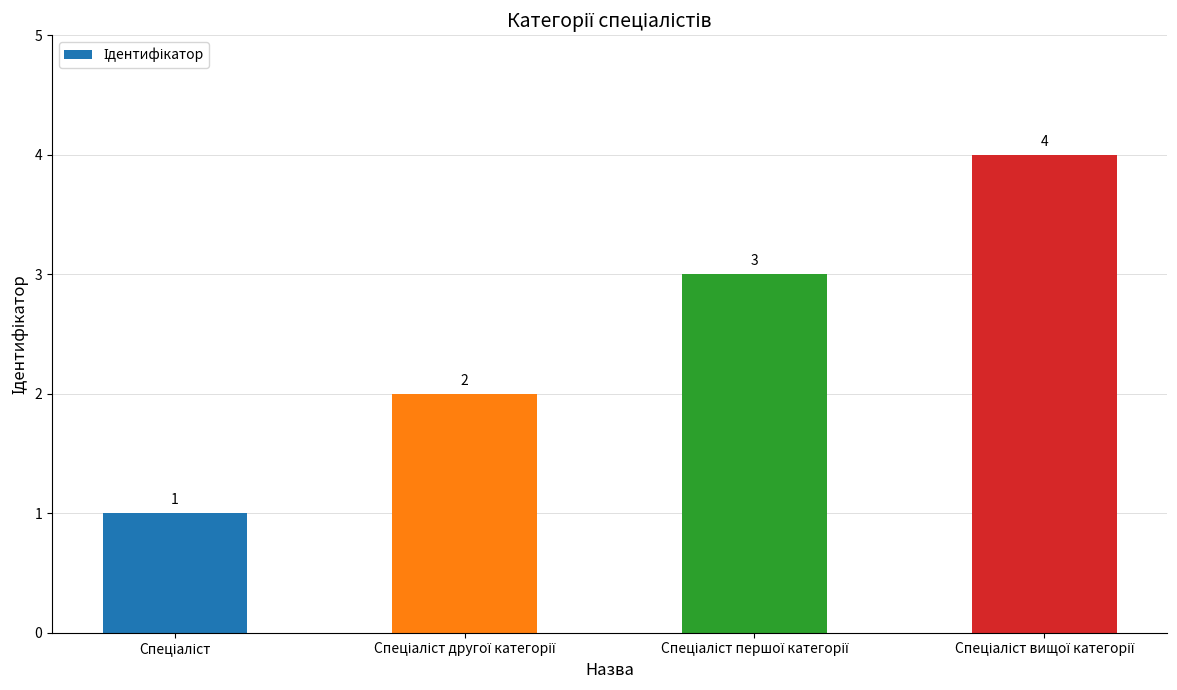

Reading right to left, list all the values displayed in this chart.

4	3	2	1